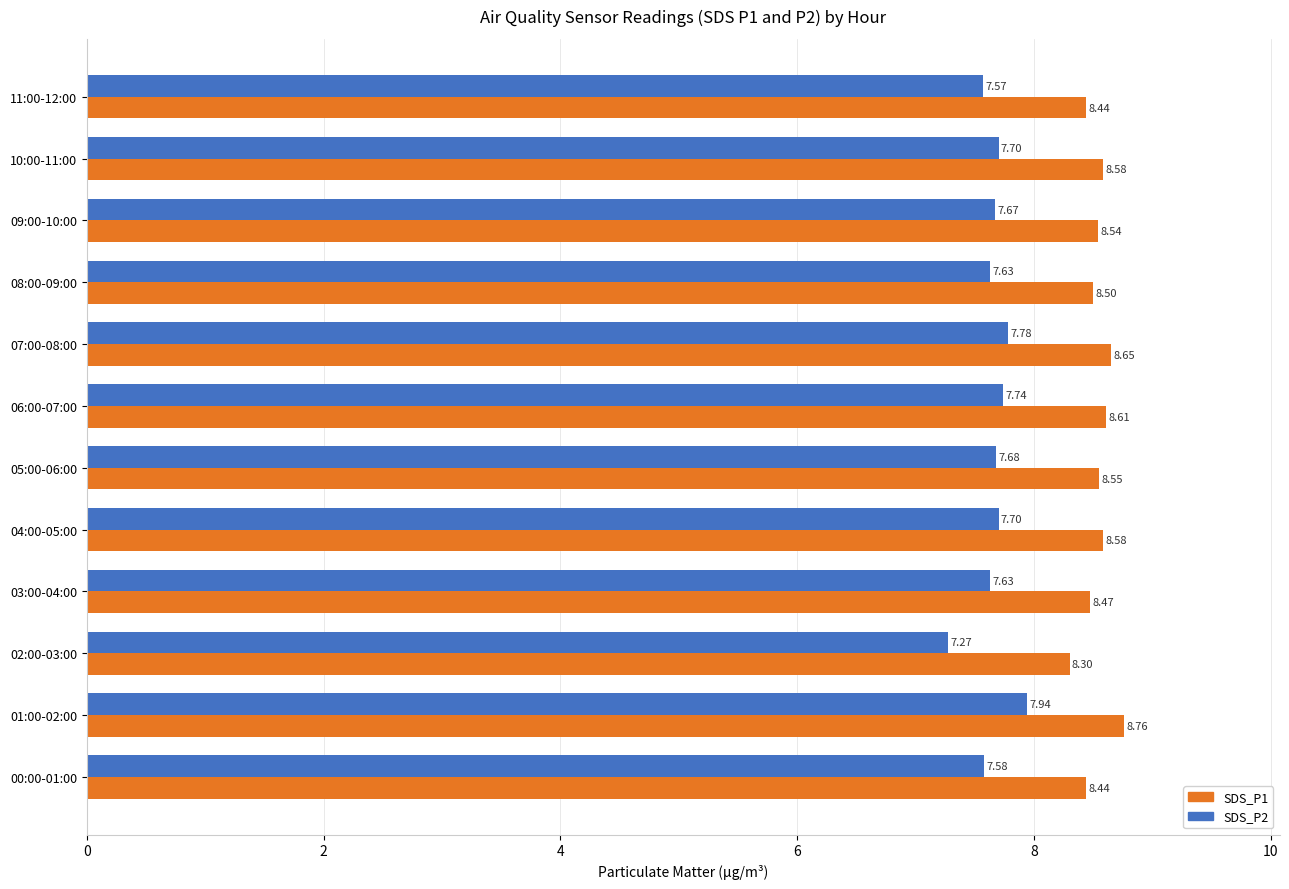

List the series in order of their overall mean, lowest first.

SDS_P2, SDS_P1